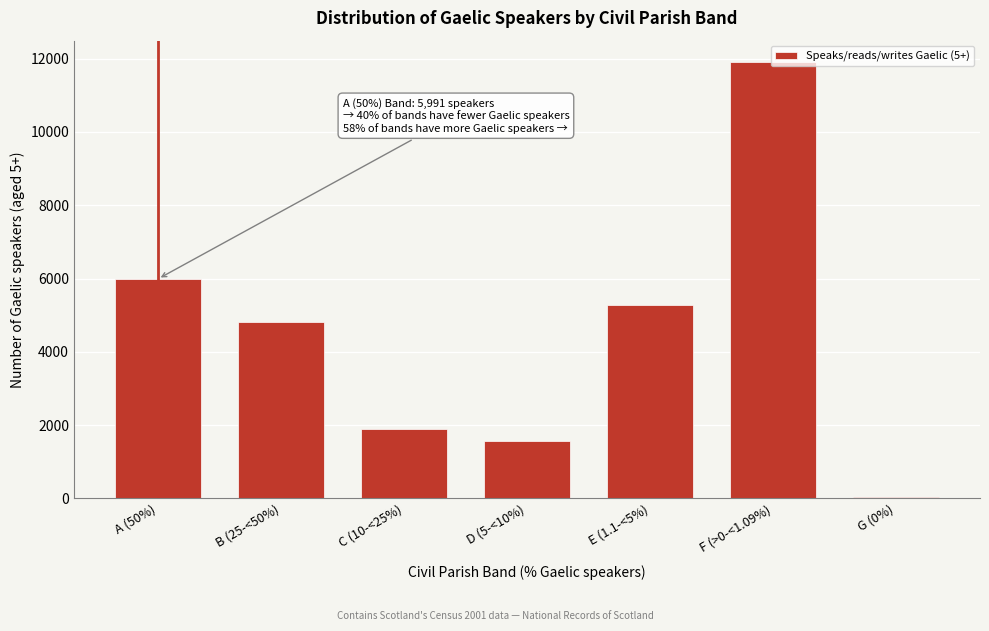

Which has a higher value, C (10-<25%) or D (5-<10%)?

C (10-<25%)